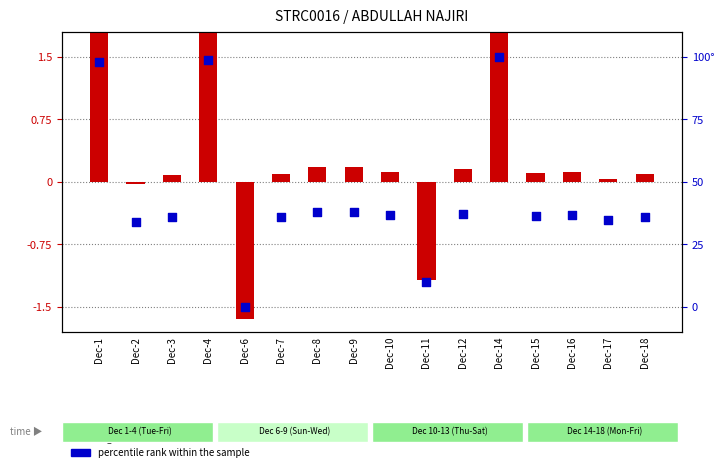

Which series contains the highest Y value?

percentile rank within the sample